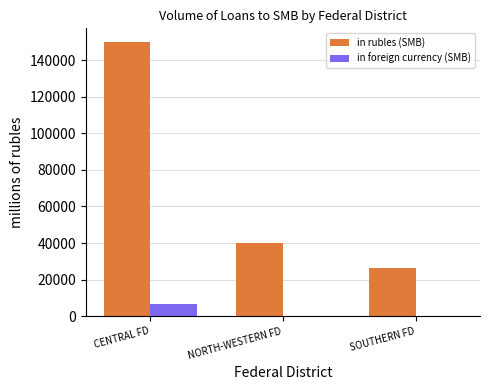

At which category is the sum across all series the highest?

CENTRAL FD